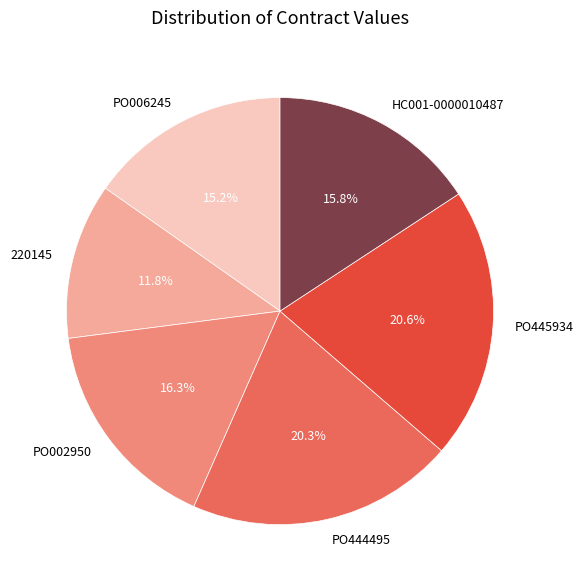

What is the ratio of the value at PO006245 to the value at 220145?

1.3